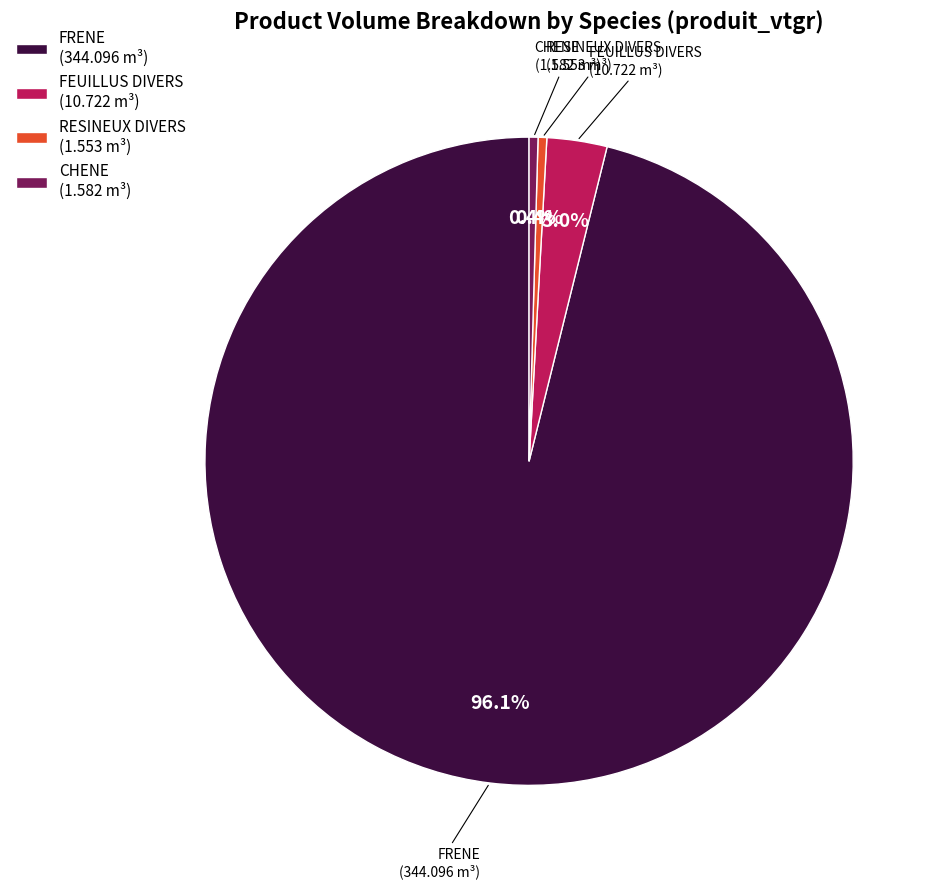

True or false: FEUILLUS DIVERS accounts for 18% of the total.

False